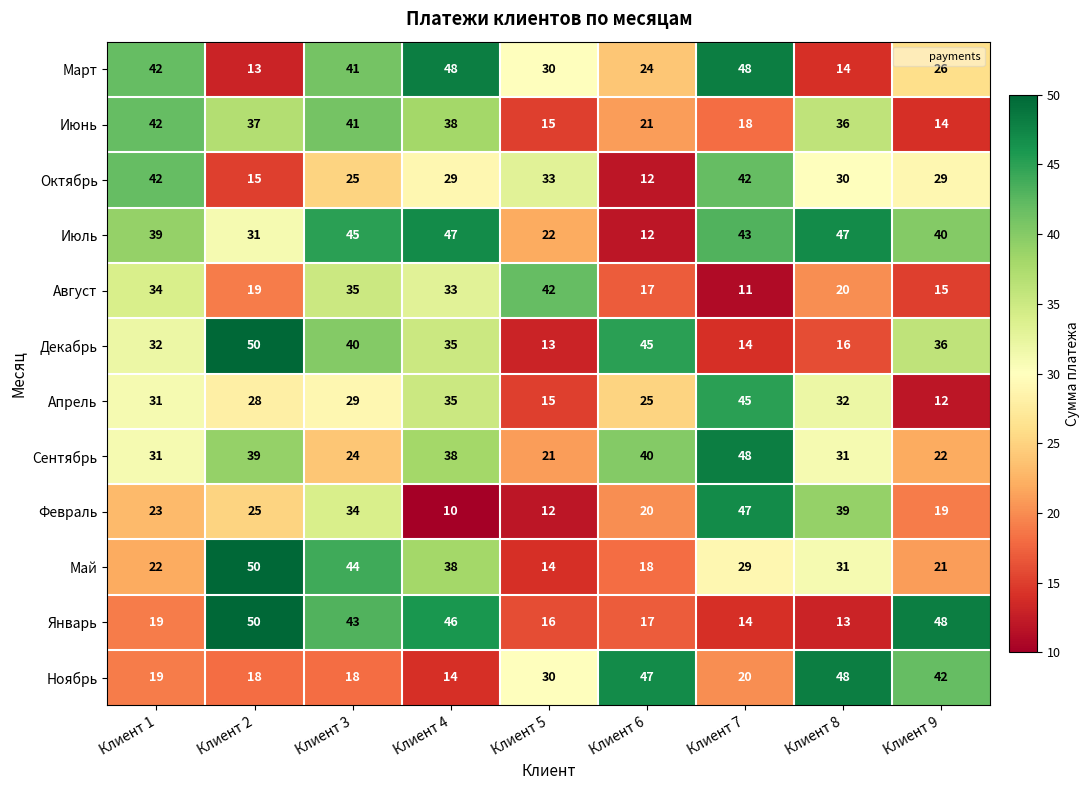

At which category is the sum across all series the highest?

Клиент 3